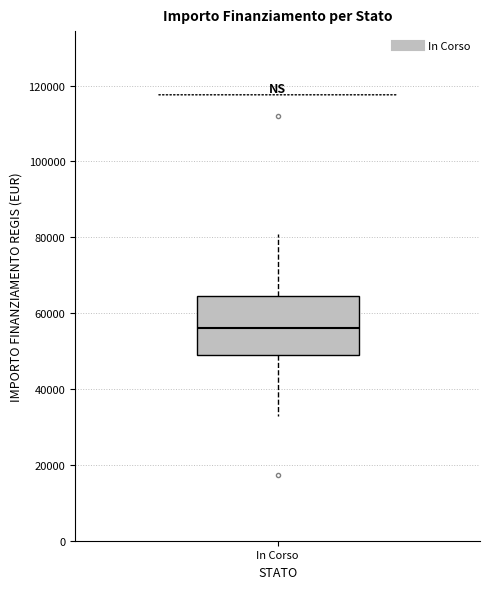

Where does the lower whisker of the box for In Corso end on the y-axis? The values are not printed on the chart, so give them approximately, as read against the axis.

32000